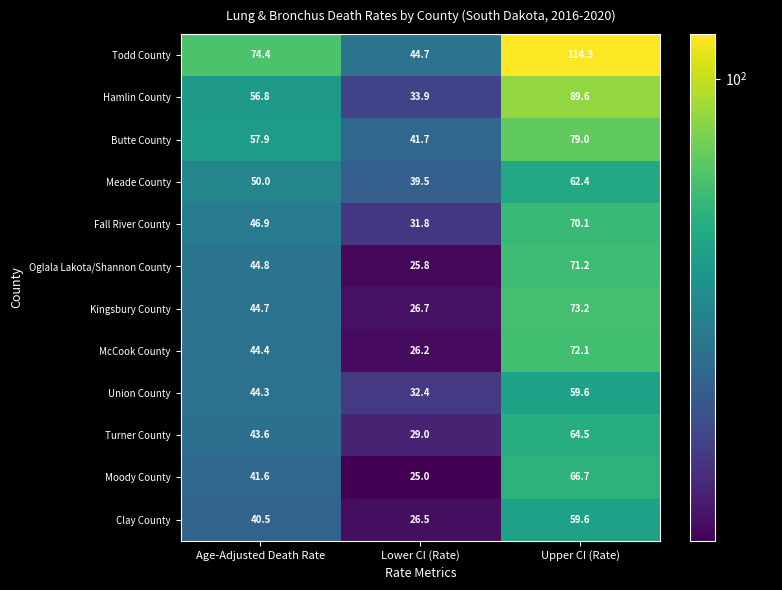

The Kingsbury County series shows 113.3 at Upper CI (Rate). True or false?

False